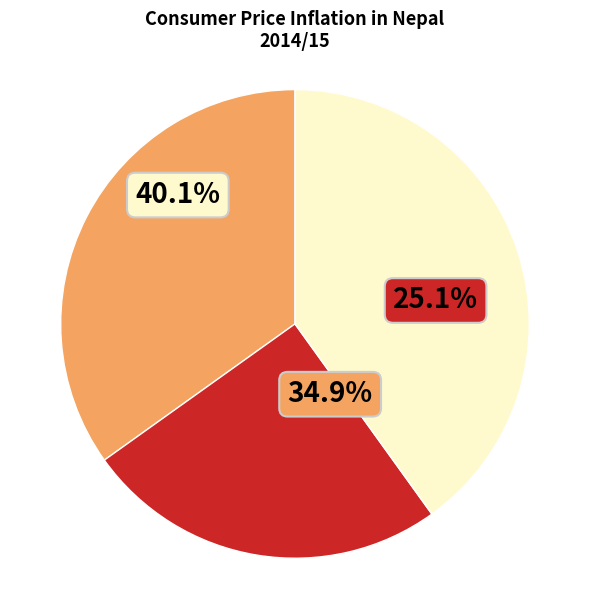

True or false: October accounts for 1% of the total.

False